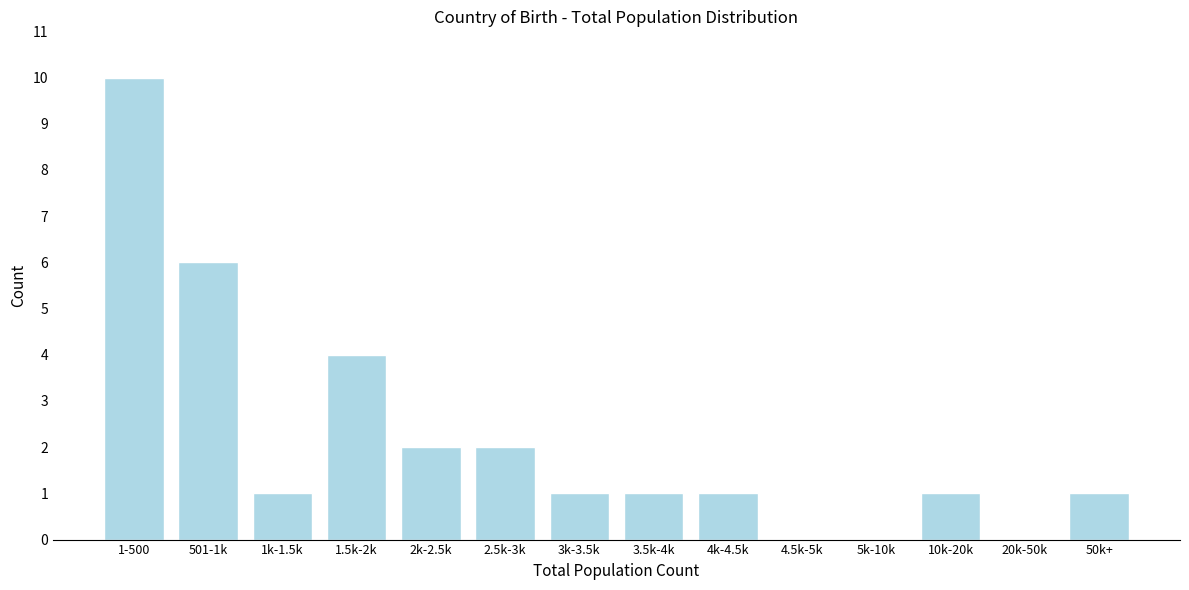

Reading left to right, transcribe all the data shown in this chart.

1-500=10	501-1k=6	1k-1.5k=1	1.5k-2k=4	2k-2.5k=2	2.5k-3k=2	3k-3.5k=1	3.5k-4k=1	4k-4.5k=1	4.5k-5k=0	5k-10k=0	10k-20k=1	20k-50k=0	50k+=1